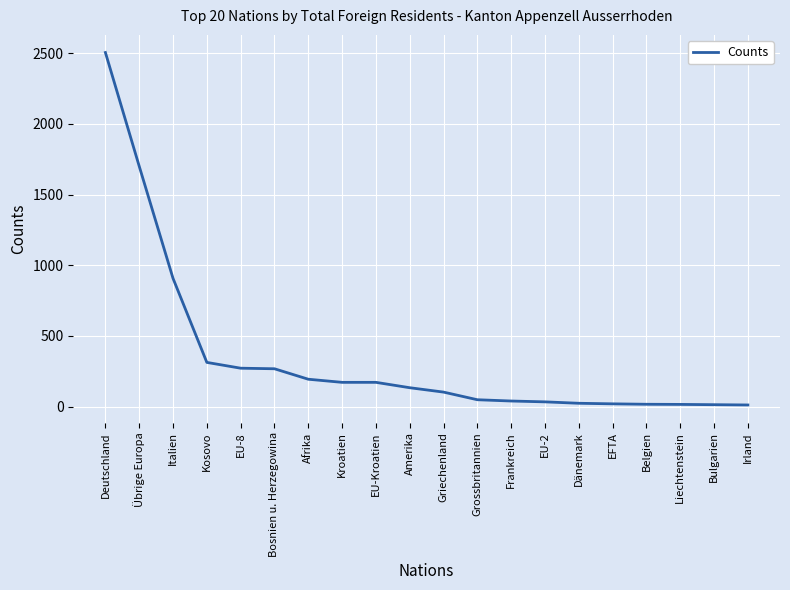

What is the sum of the values at EFTA and Griechenland?

123